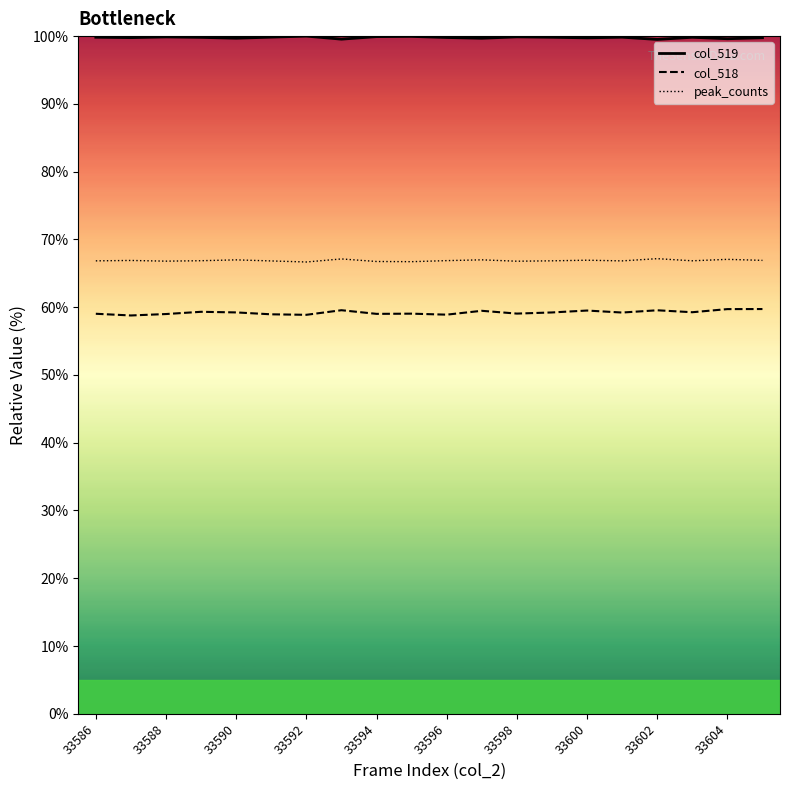

What is the value of the col_519 point at the 4th from the left?

99.8